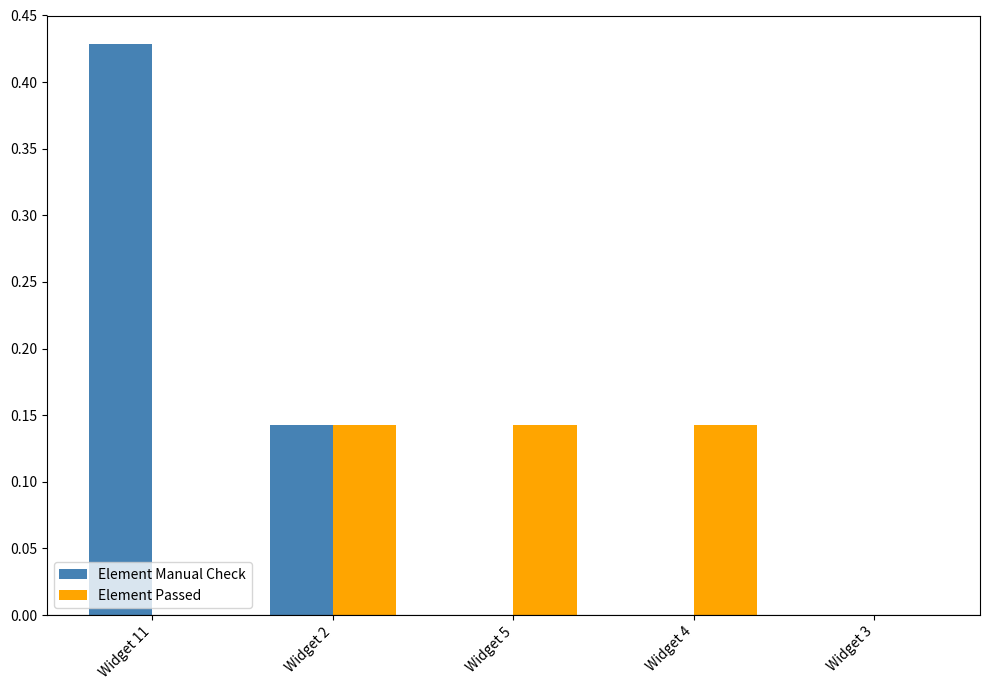

Count the number of categories in the chart.

5